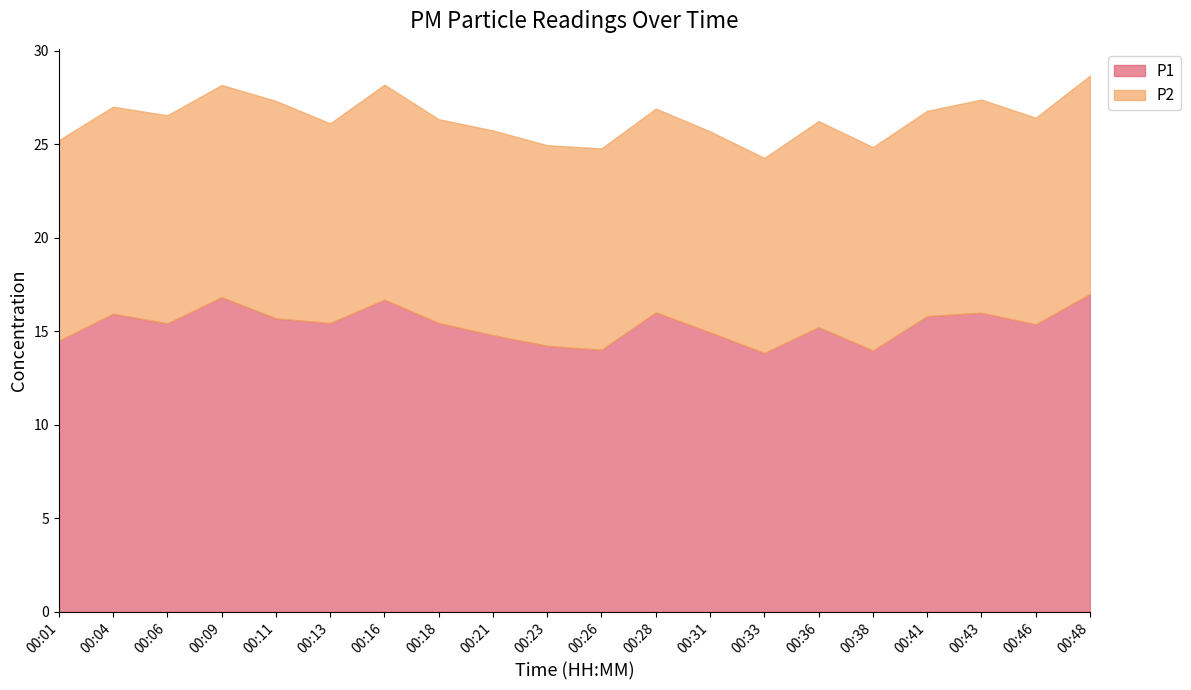

Read the value at 00:23.

14.2